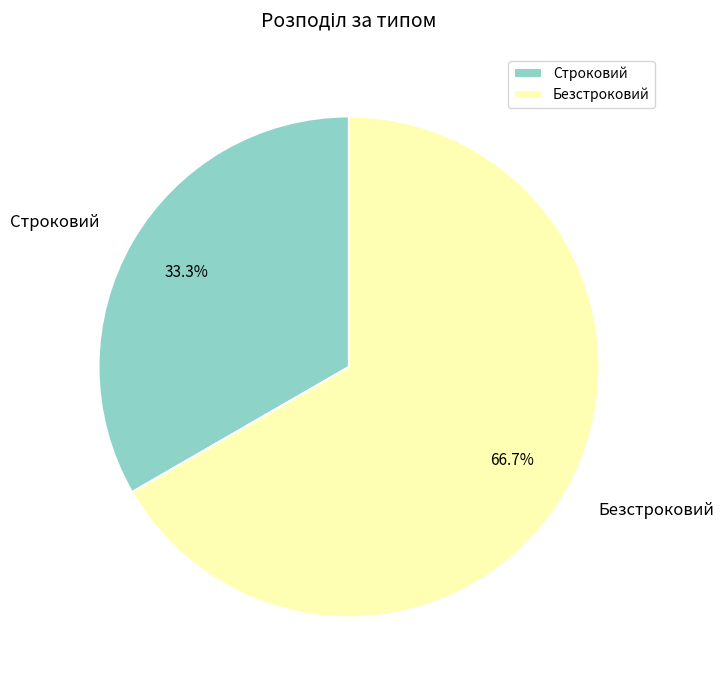

Which slice is the largest?

Безстроковий